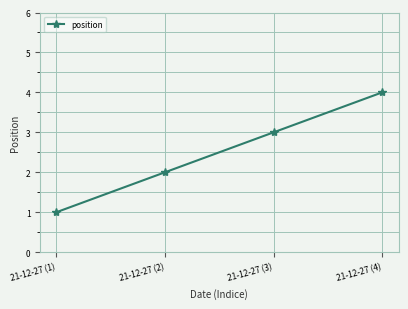

What position from the left is 21-12-27 (1)?

1